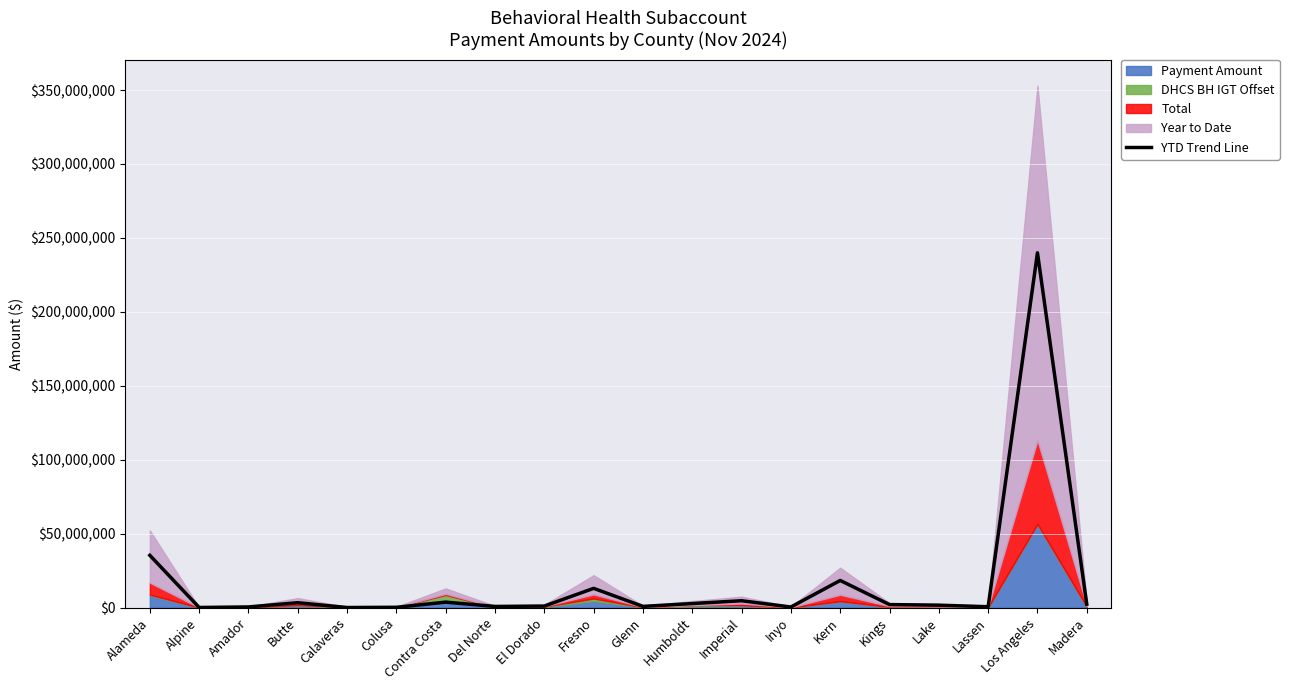

Reading left to right, list all the values displayed in this chart.

Alameda=35361277.6	Alpine=82747.8	Amador=451115.7	Butte=3316344.3	Calaveras=62463.7	Colusa=218385.2	Contra Costa=3706032.6	Del Norte=789104.5	El Dorado=1047195.9	Fresno=13022148.3	Glenn=819660.5	Humboldt=2751931.1	Imperial=4654219.4	Inyo=409671.1	Kern=18363012.7	Kings=2048438.2	Lake=1645578.8	Lassen=592187.3	Los Angeles=239955432.8	Madera=2320560.7